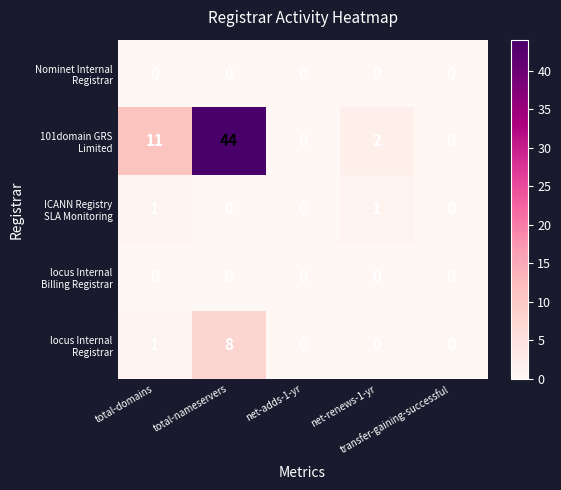

At net-adds-1-yr, list the series in order from largest to smallest.

Nominet Internal Registrar, 101domain GRS Limited, ICANN Registry SLA Monitoring, locus Internal Billing Registrar, locus Internal Registrar